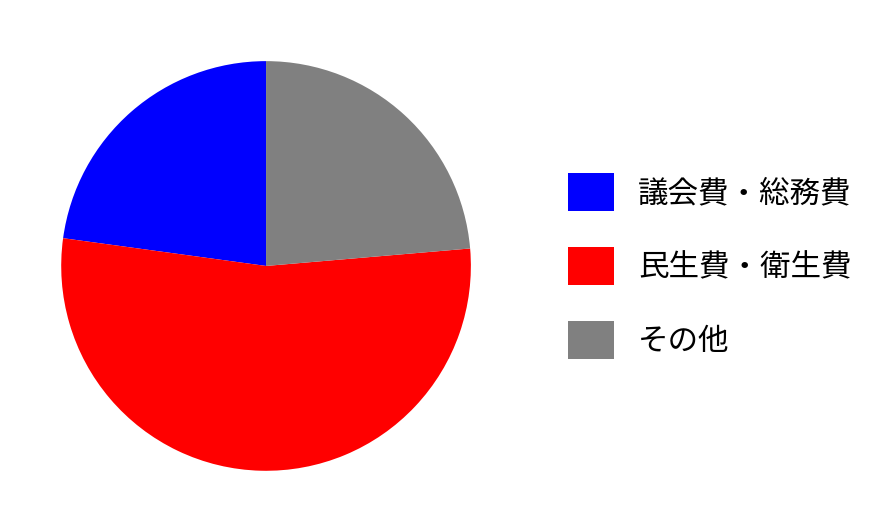

Does any single category account for the majority?

Yes